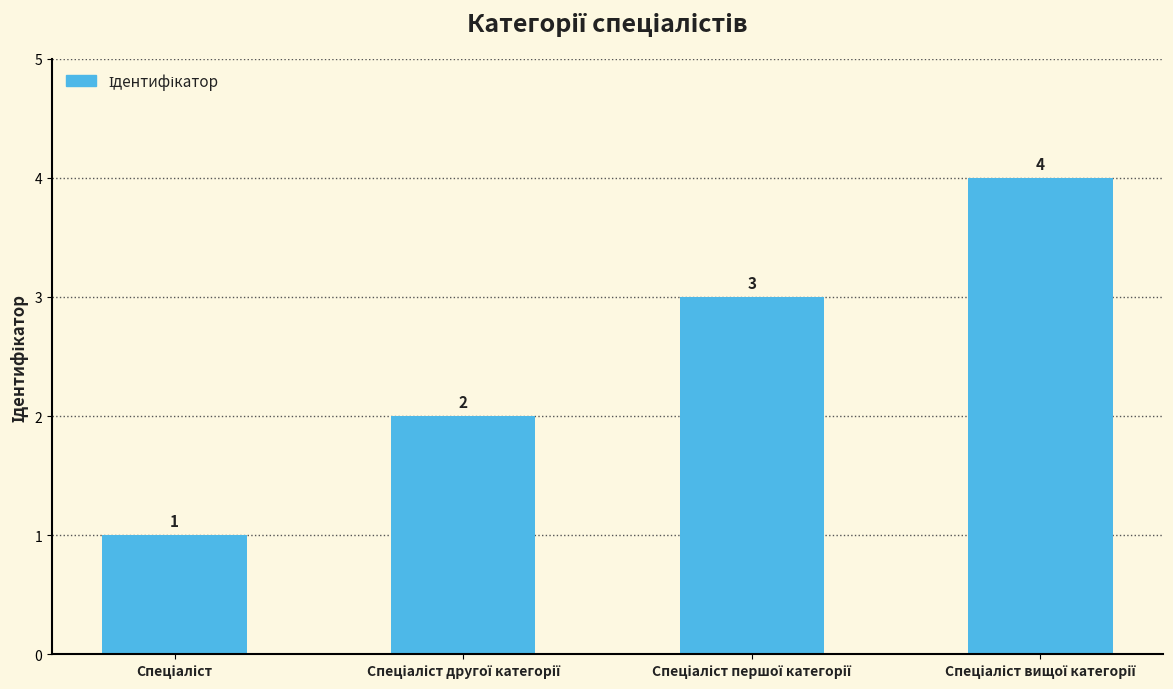

What is the greatest value displayed?

4